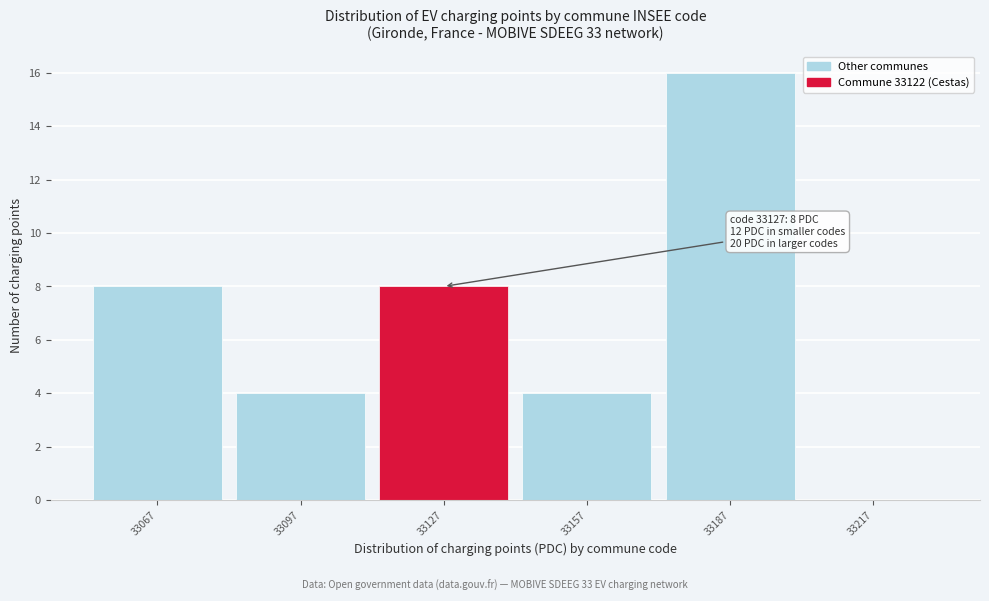

Which range on the x-axis has the tallest bar?

33172 to 33202